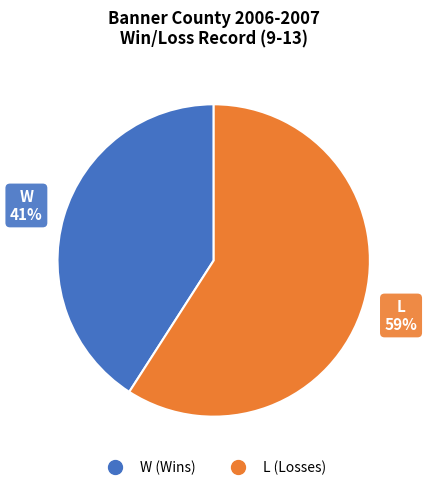

Combined, do W and L account for over 50%?

Yes